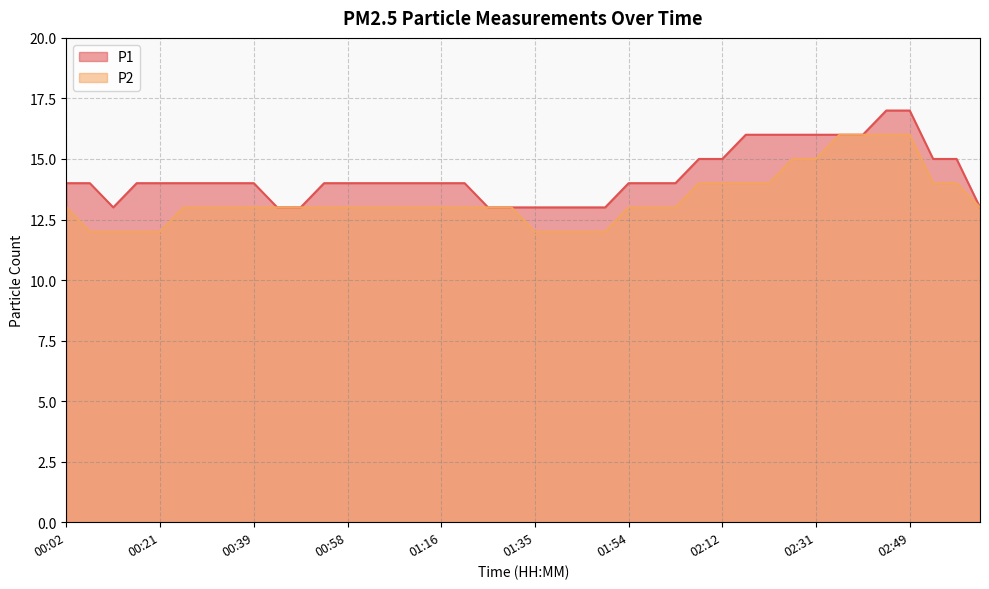

What are all the series names shown in the legend?

P1, P2